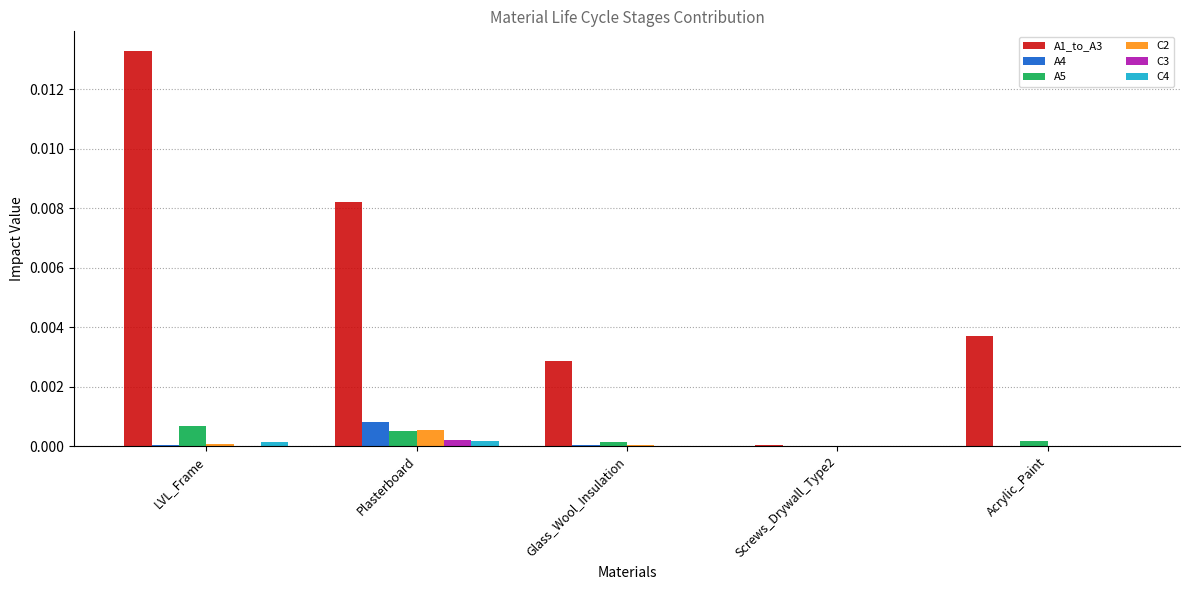

Is it true that C4 equals 0.0 at Glass_Wool_Insulation?

True